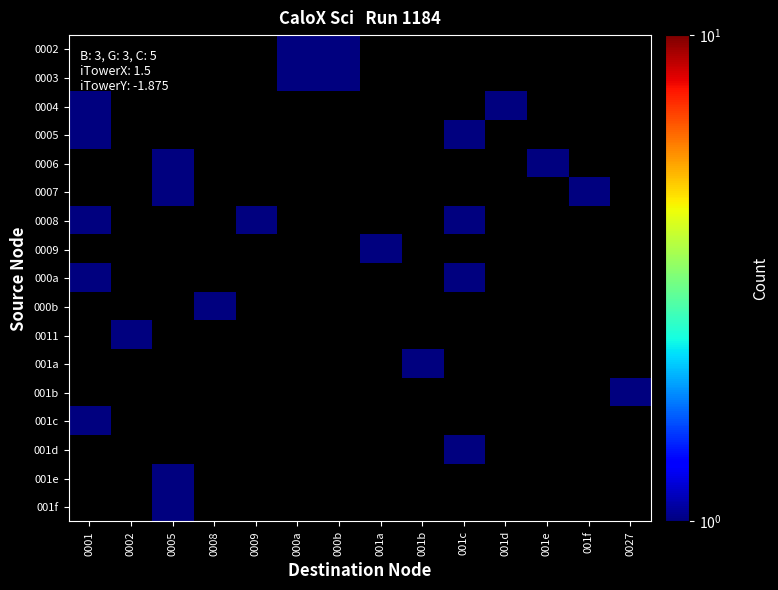

List the labels in order of 0002 value, largest first.

0001, 0002, 0005, 0008, 0009, 000a, 000b, 001a, 001b, 001c, 001d, 001e, 001f, 0027